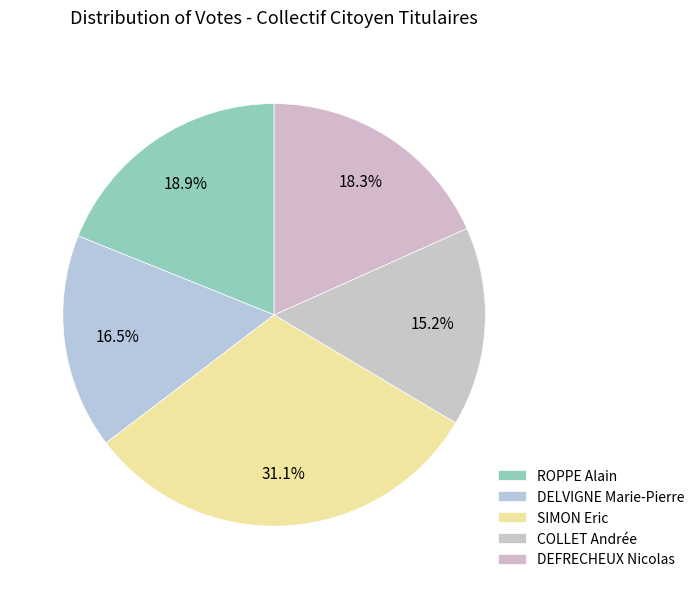

Does COLLET Andrée account for over 50% of the chart?

No